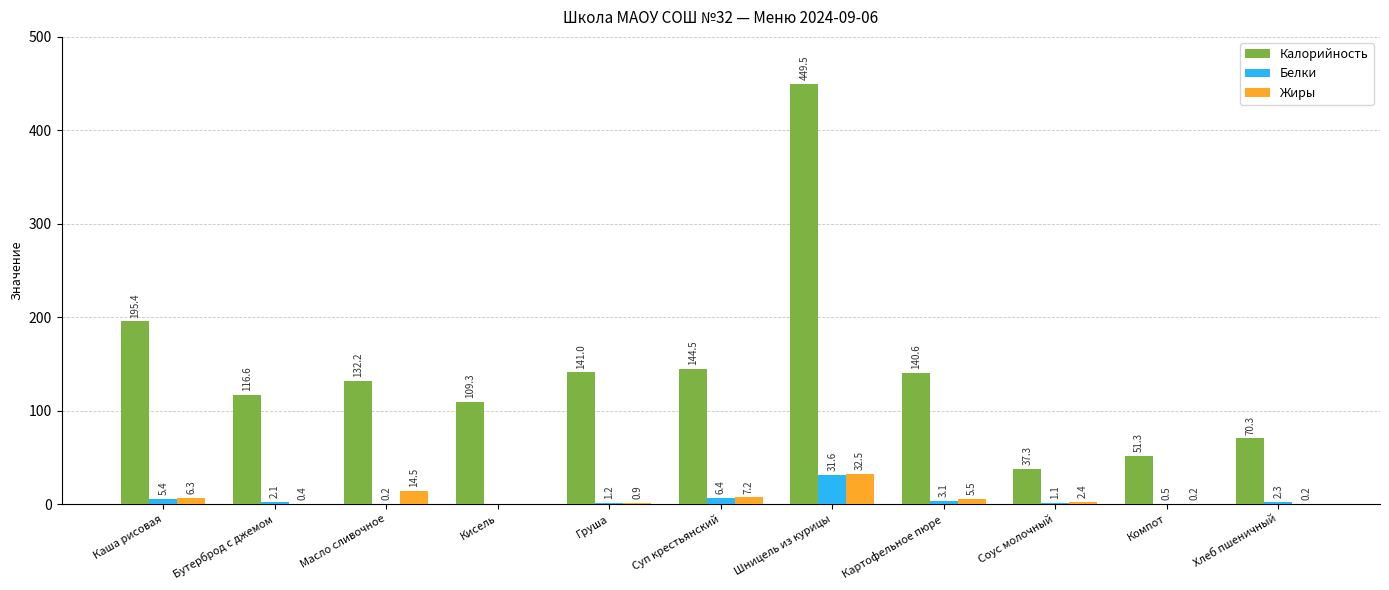

Read the Белки value at Шницель из курицы.

31.6